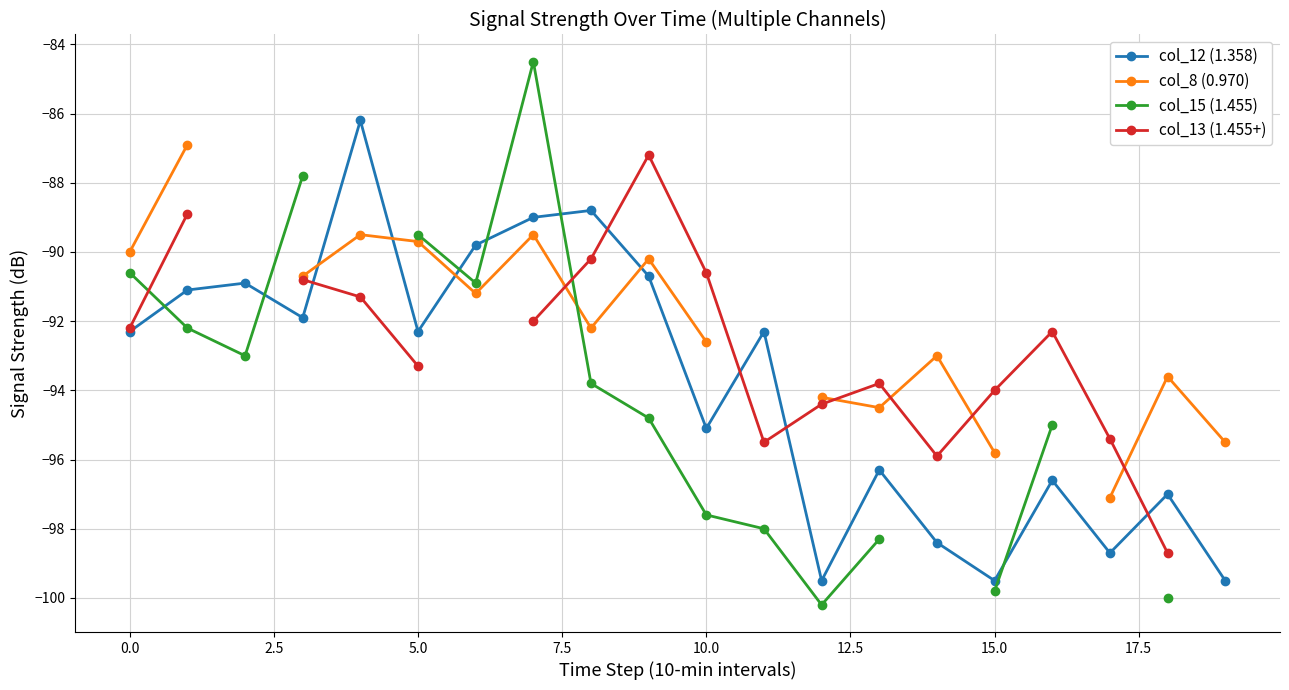

What are all the series names shown in the legend?

col_12 (1.358), col_8 (0.970), col_15 (1.455), col_13 (1.455+)